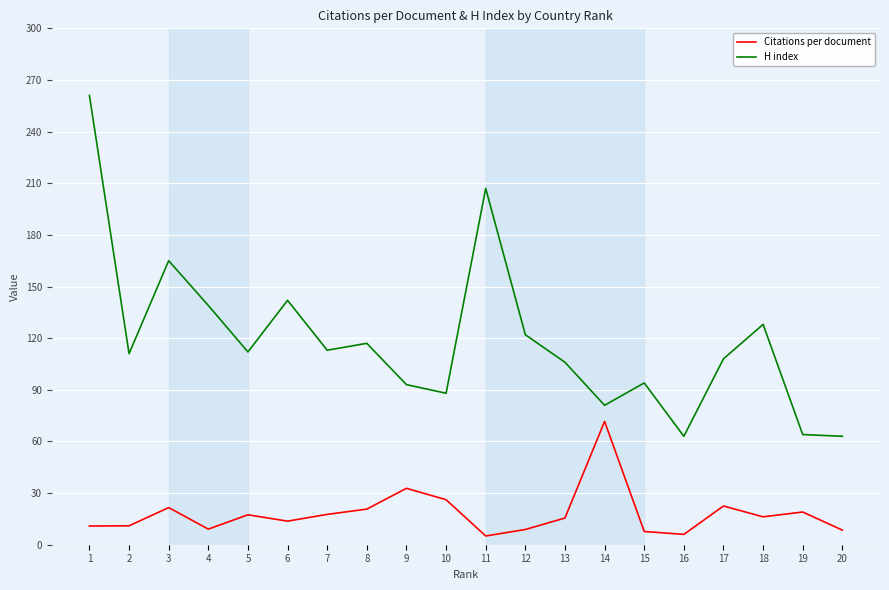

What is the total value across all series at 16?

69.0